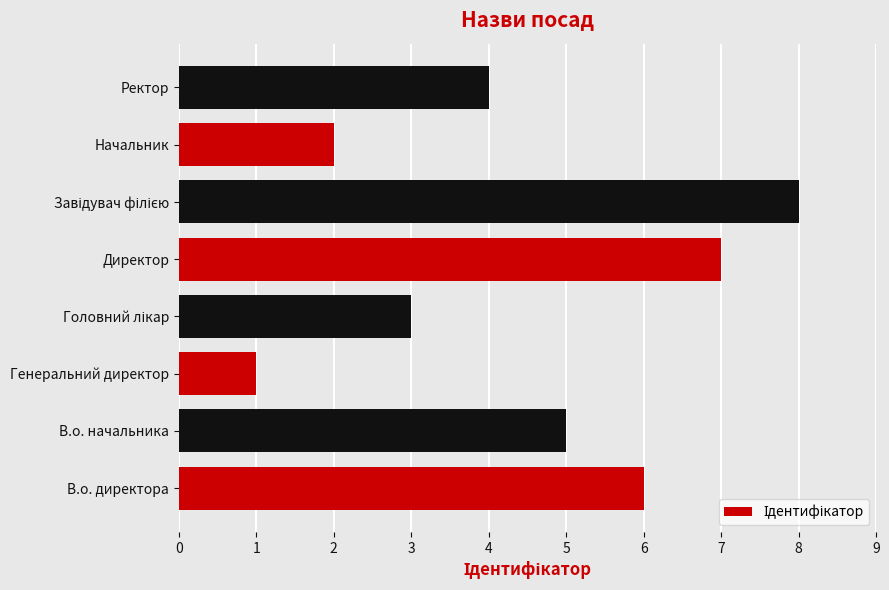

At which label is the value closest to 4?

Ректор